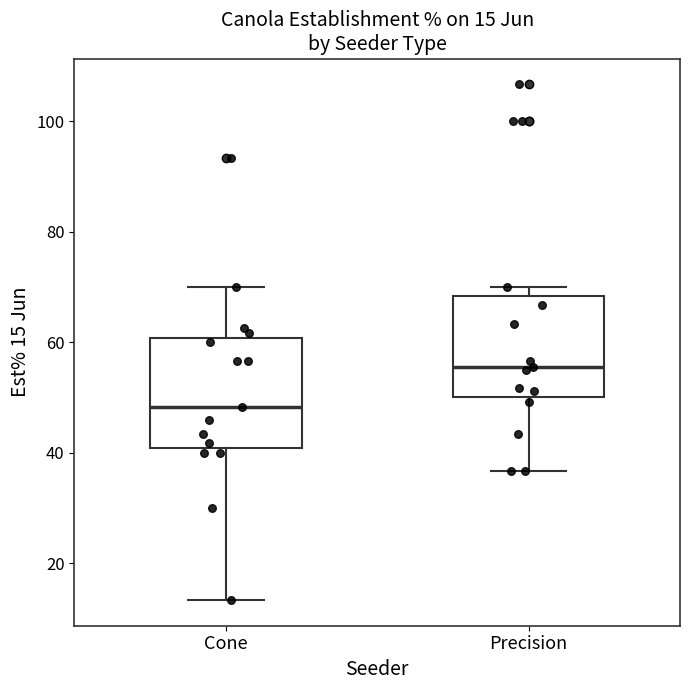

Which box's median line is the lowest?

Cone